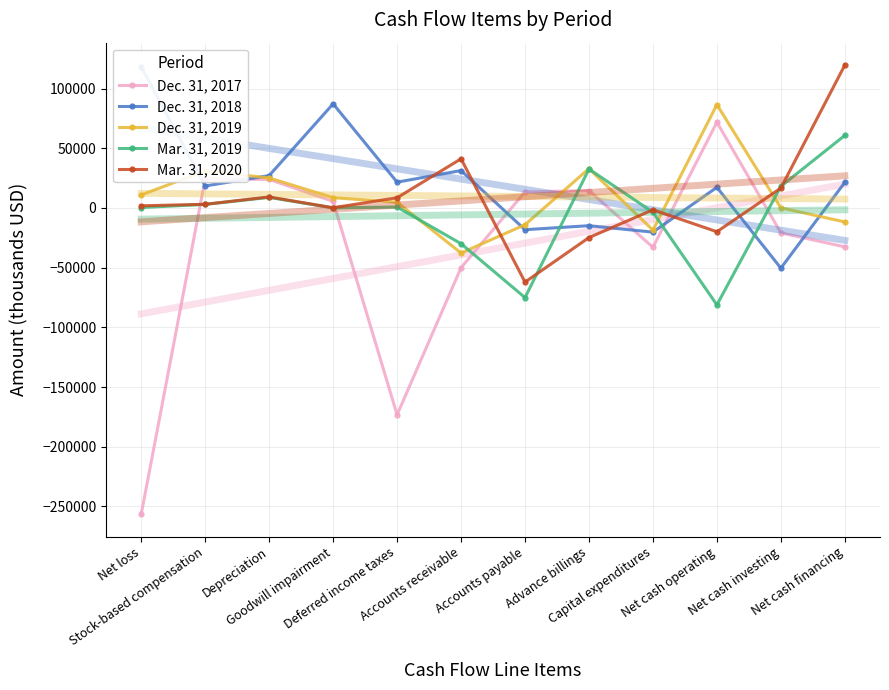

List the series in order of their peak value, highest first.

Mar. 31, 2020, Dec. 31, 2018, Dec. 31, 2019, Dec. 31, 2017, Mar. 31, 2019